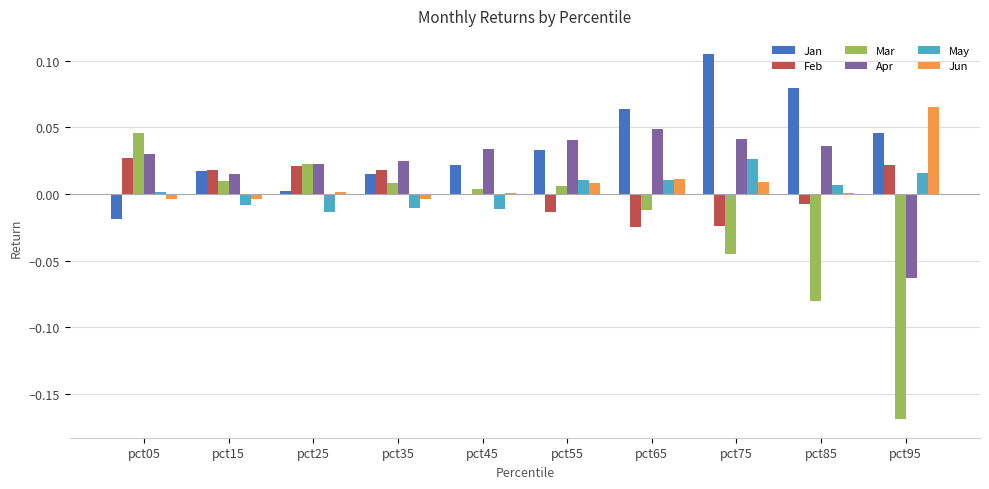

Between pct65 and pct75, which series saw the biggest shift?

Jan